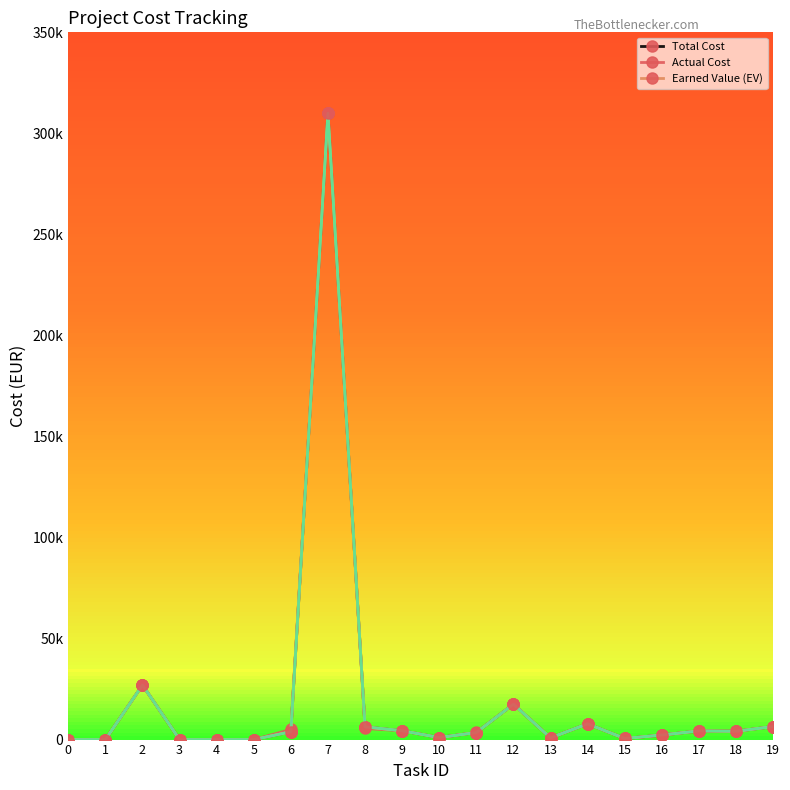

Does the chart have visible grid lines?

No